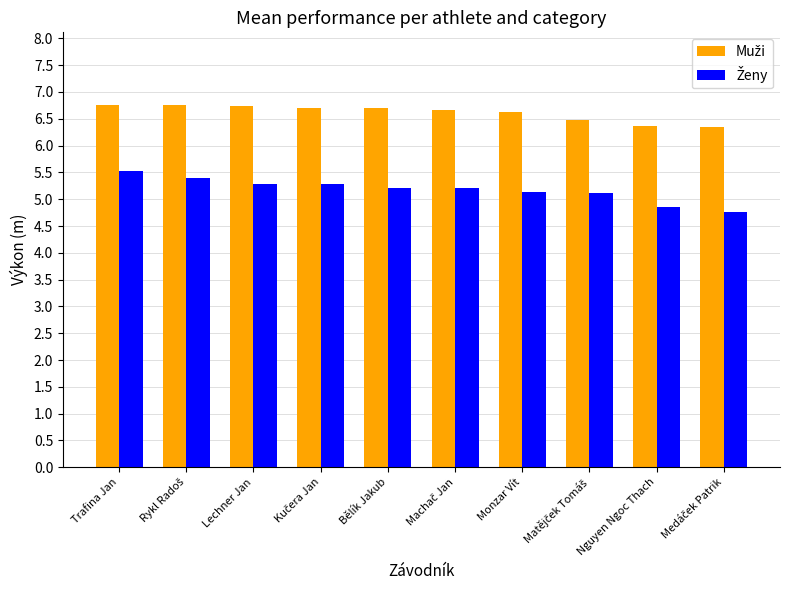

At how many categories does at least one series exceed 5?

10